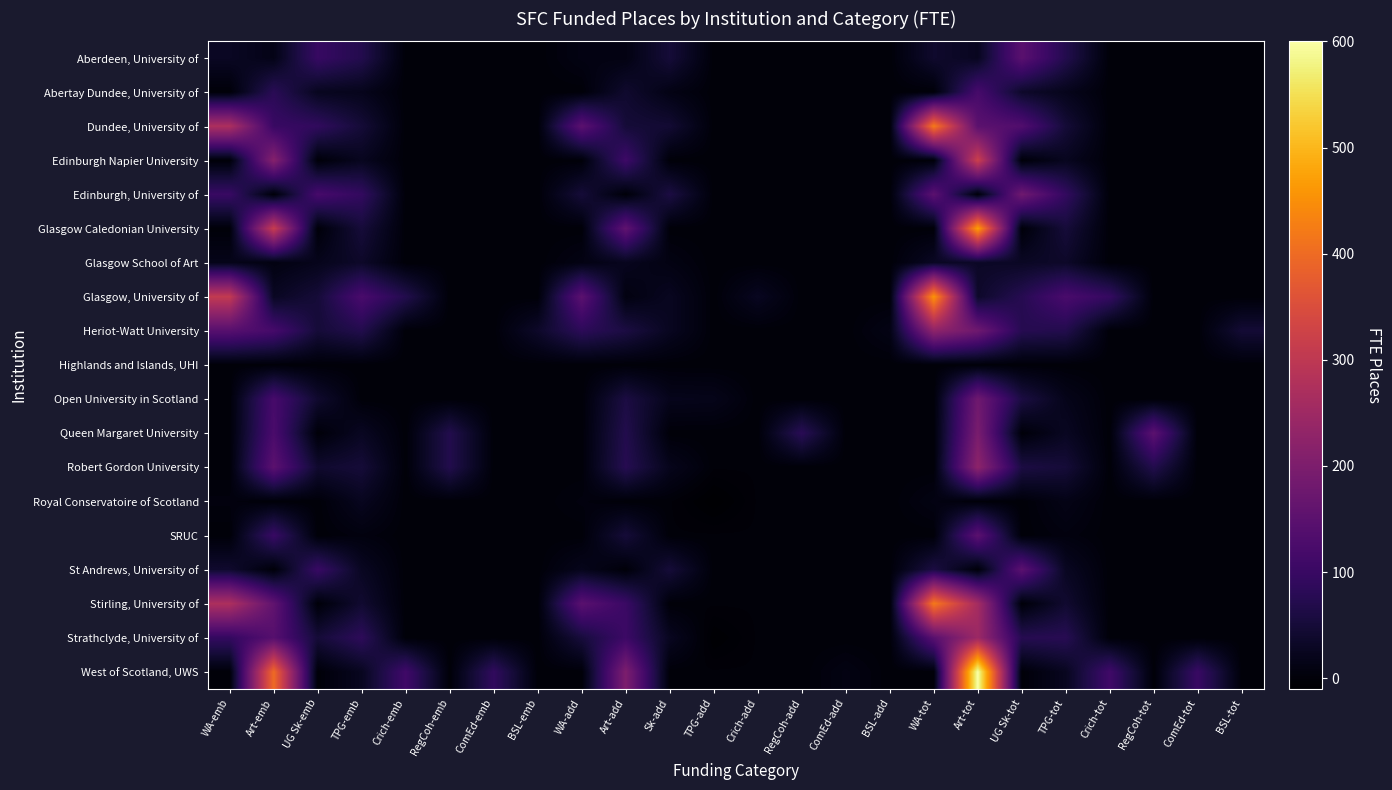

At RegCoh-add, list the series in order from smallest to largest.

Aberdeen, University of, Abertay Dundee, University of, Dundee, University of, Edinburgh Napier University, Edinburgh, University of, Glasgow Caledonian University, Glasgow School of Art, Glasgow, University of, Heriot-Watt University, Highlands and Islands, UHI, Open University in Scotland, Robert Gordon University, Royal Conservatoire of Scotland, SRUC, St Andrews, University of, Stirling, University of, Strathclyde, University of, West of Scotland, UWS, Queen Margaret University